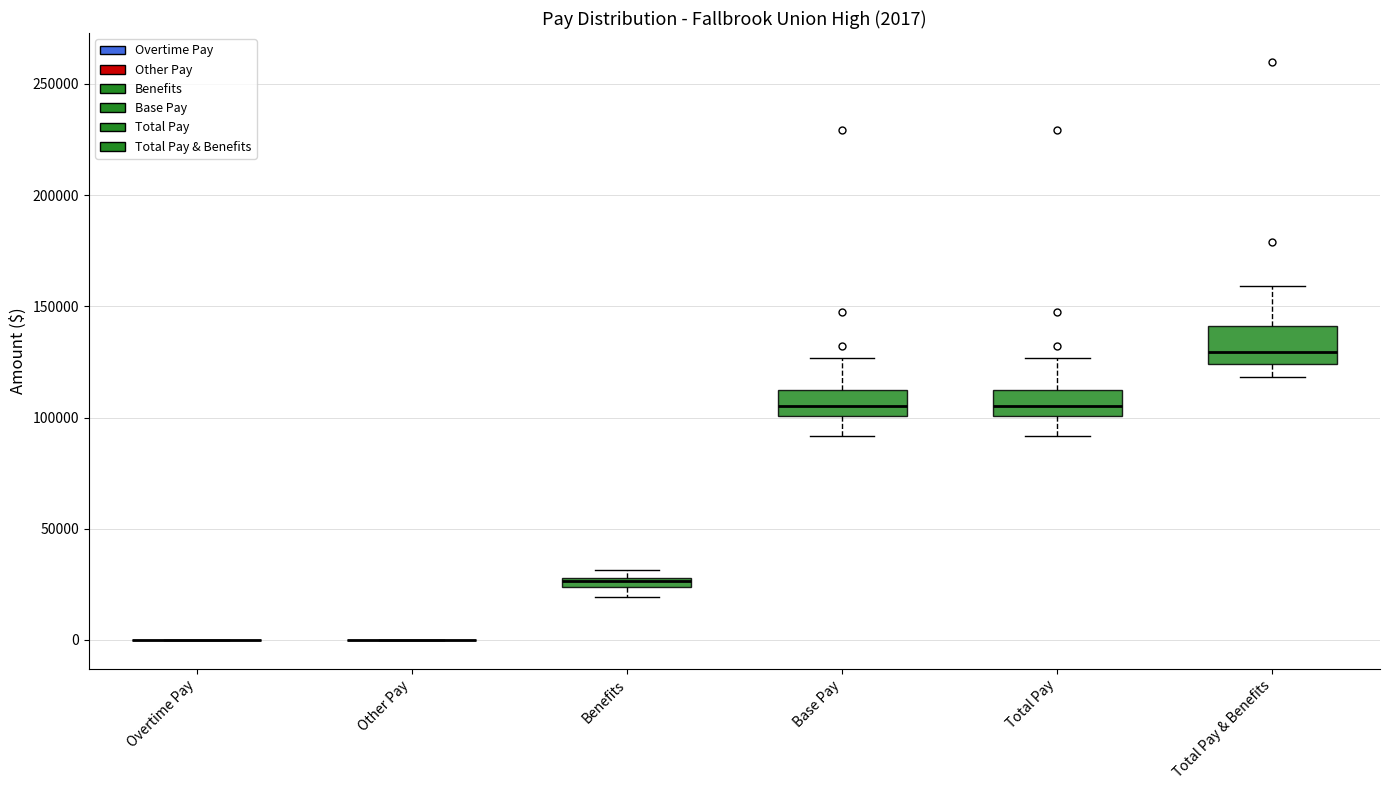

Comparing the boxes themselves (not the whiskers), which one is the tallest?

Total Pay & Benefits